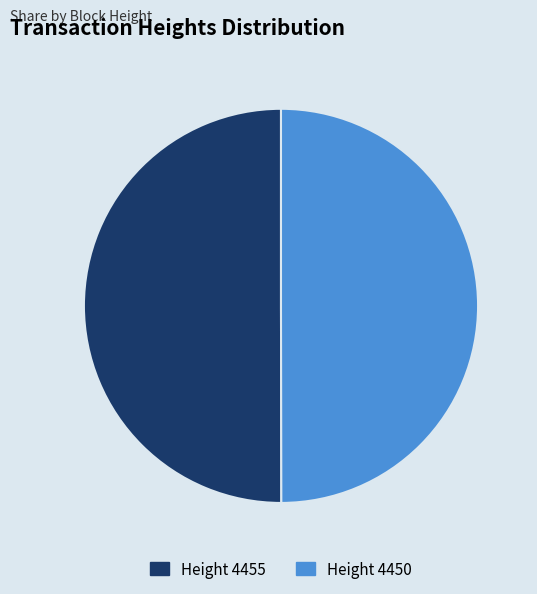

Is it true that Height 4455 is 50% of the pie?

True